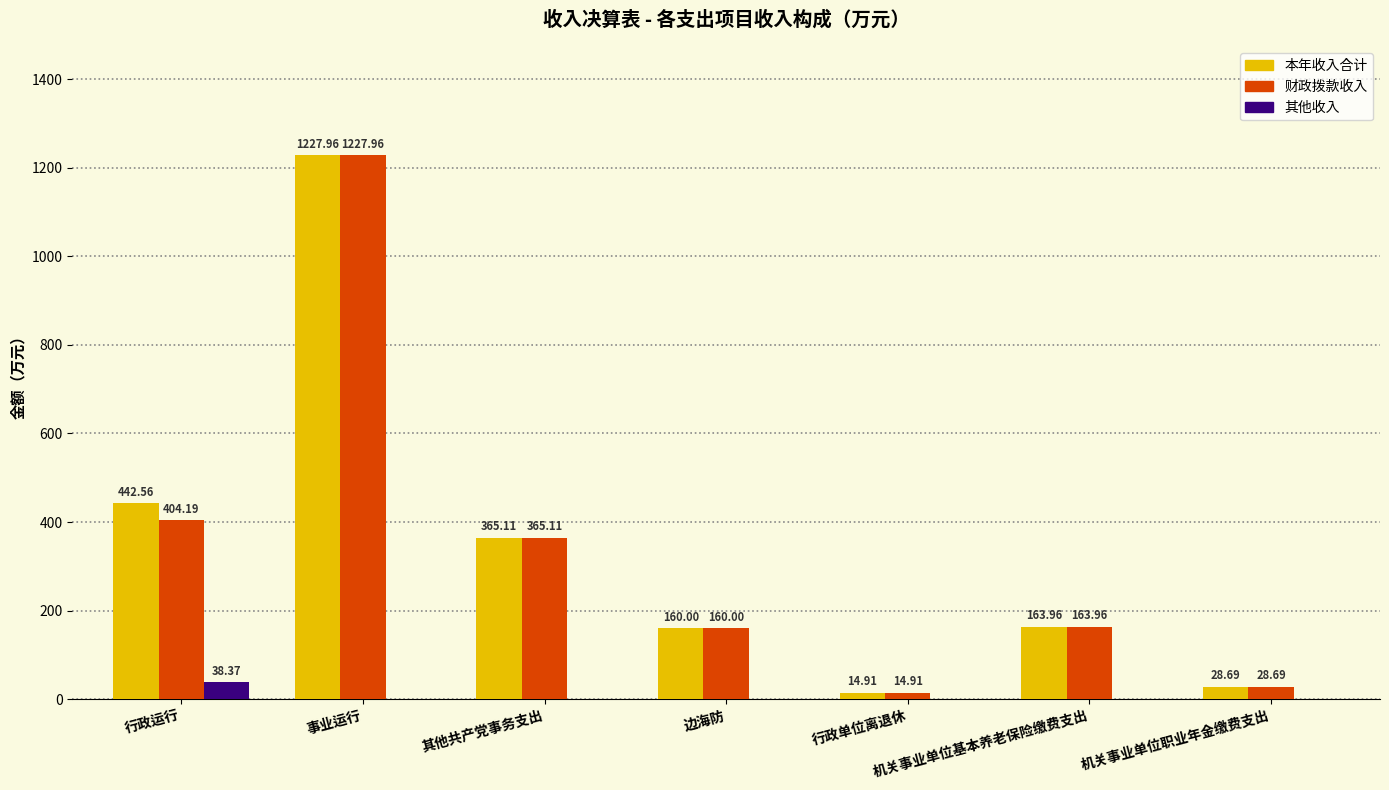

What is the spread (max minus min) of values at 机关事业单位职业年金缴费支出?

28.7